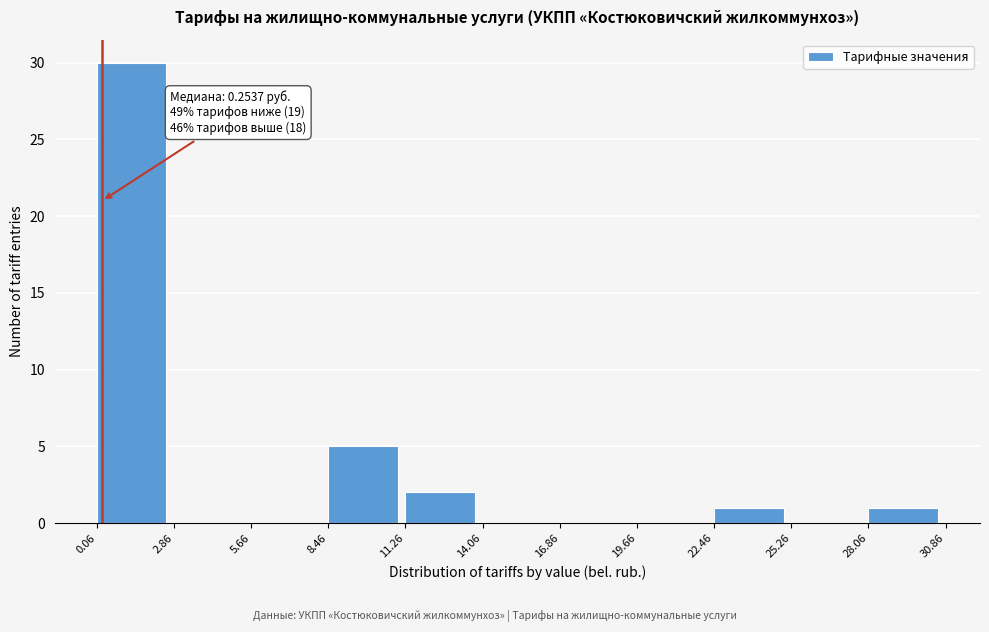

Over which range of the x-axis is the bar tallest?

0.06 to 2.86